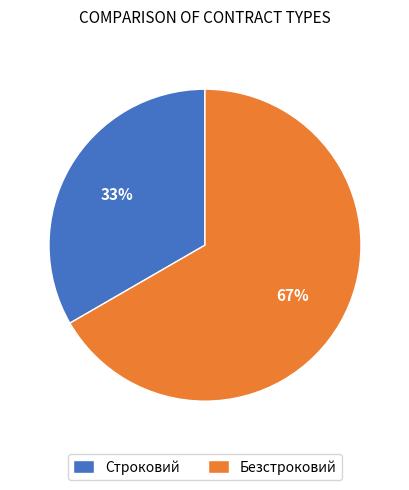

How many segments does this pie chart have?

2